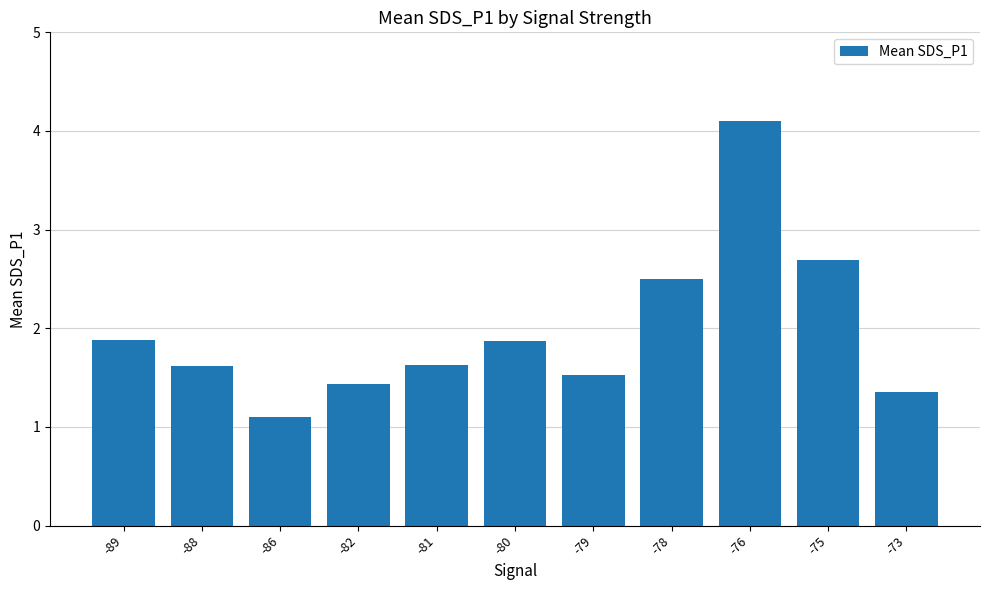

What is the difference between the second highest and minimum values?

1.6